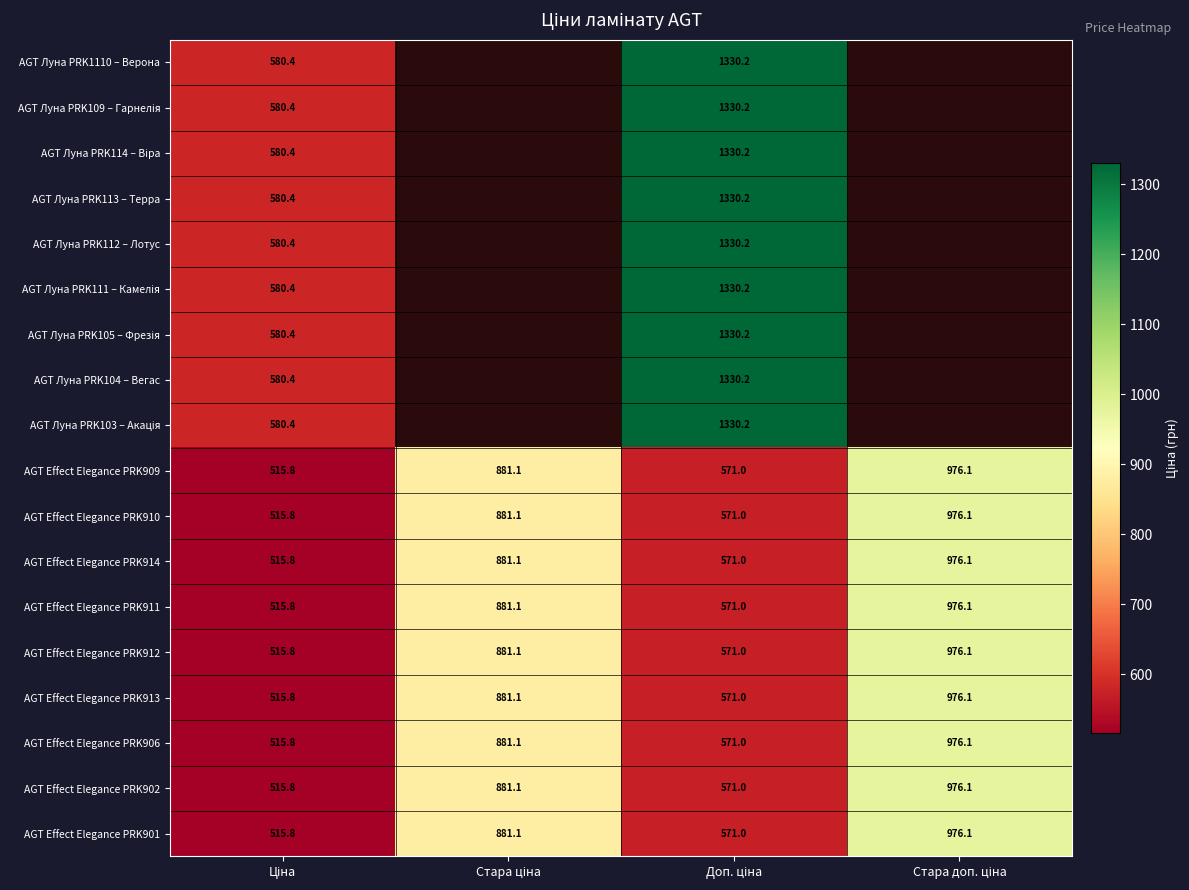

How many categories are shown in the chart?

4